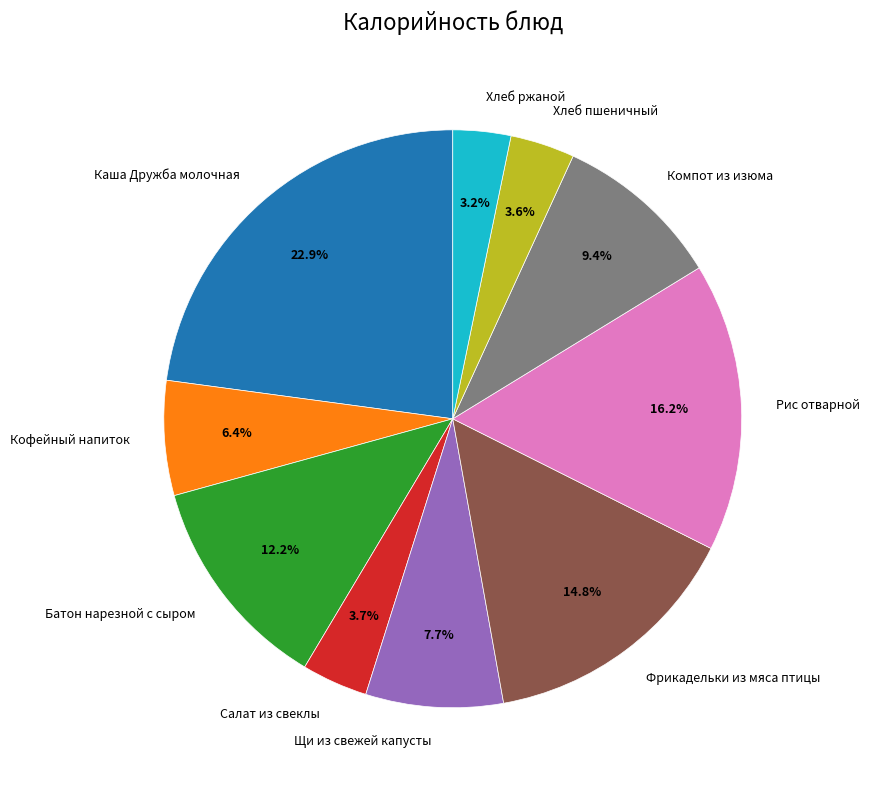

Which has a higher value, Хлеб пшеничный or Батон нарезной с сыром?

Батон нарезной с сыром